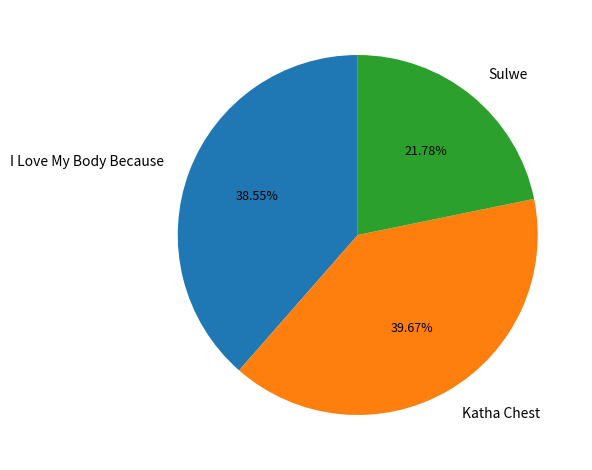

What percentage do I Love My Body Because and Katha Chest together represent?

78.2%